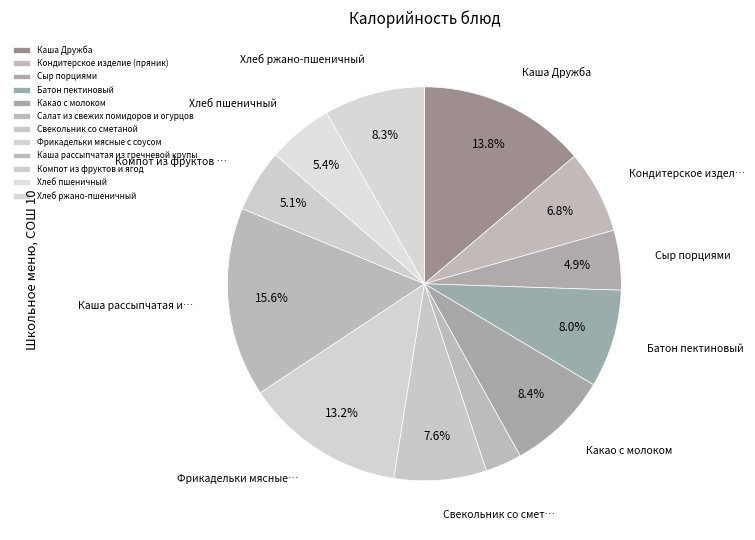

To the nearest percent, what portion does Сыр порциями represent?

5%